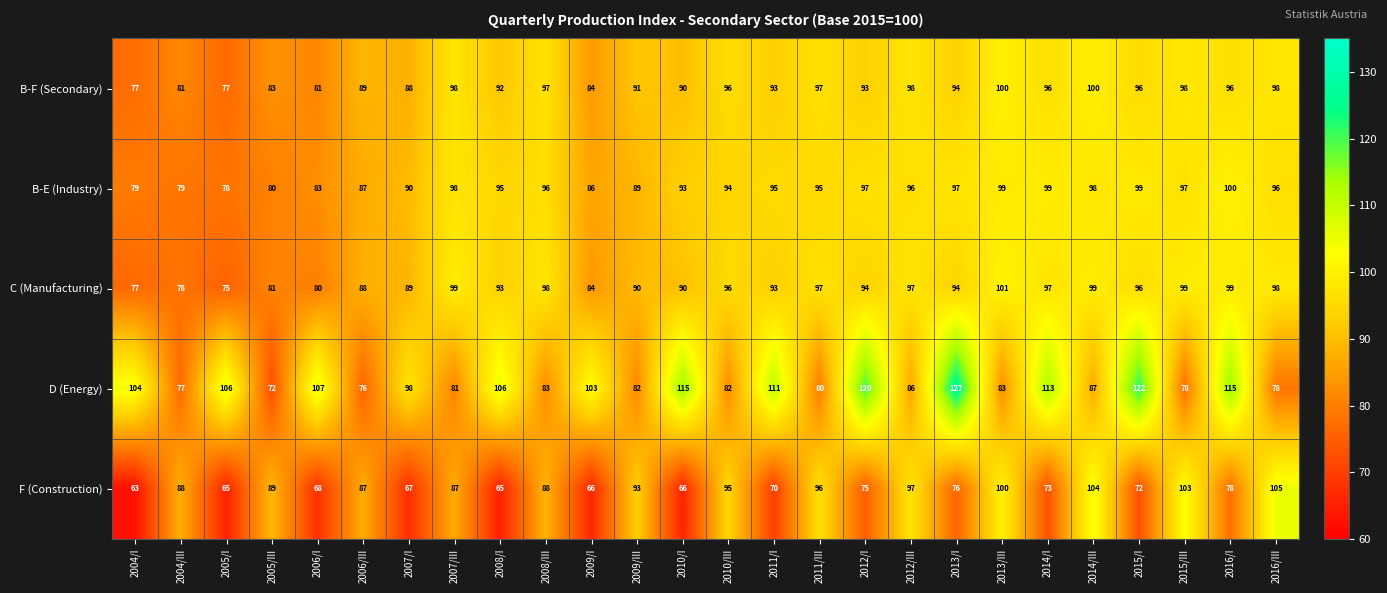

At how many categories does at least one series exceed 67?

26